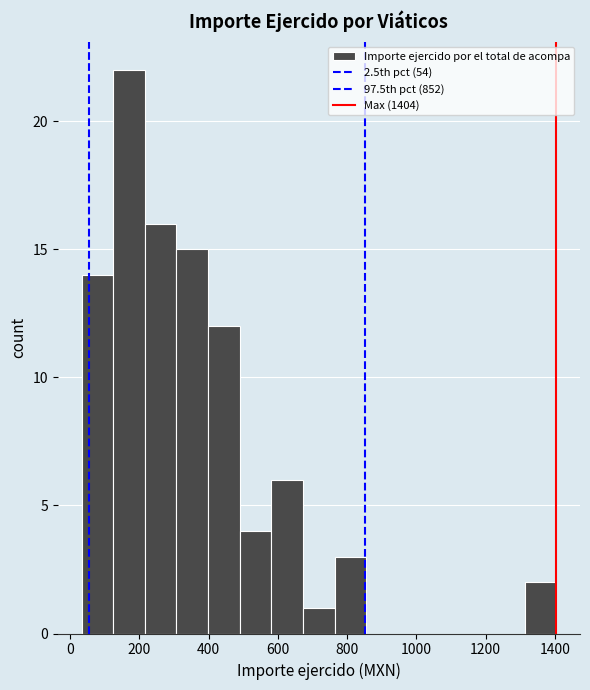

Which range on the x-axis has the tallest bar?

120 to 220